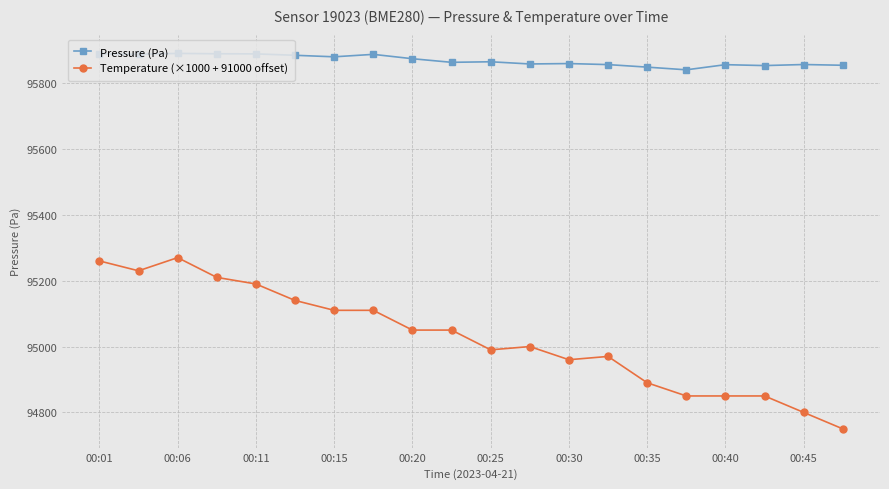

How many distinct data groups are displayed?

2